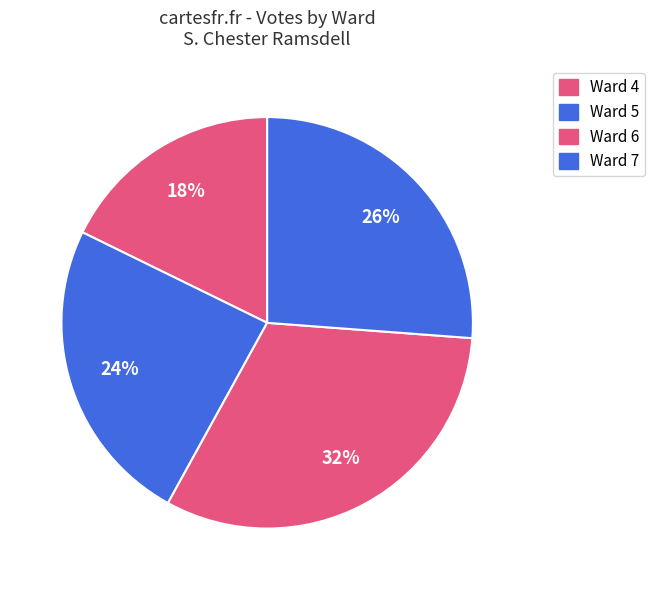

To the nearest percent, what is the difference between the largest and smallest slice percentages?

14%